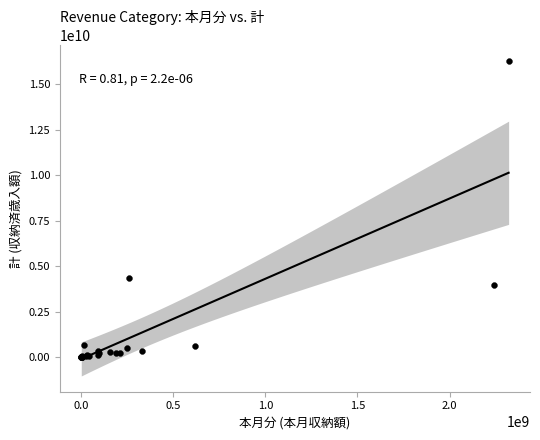

What Y value in the scatter plot is closest to 8126821464?

4330995192